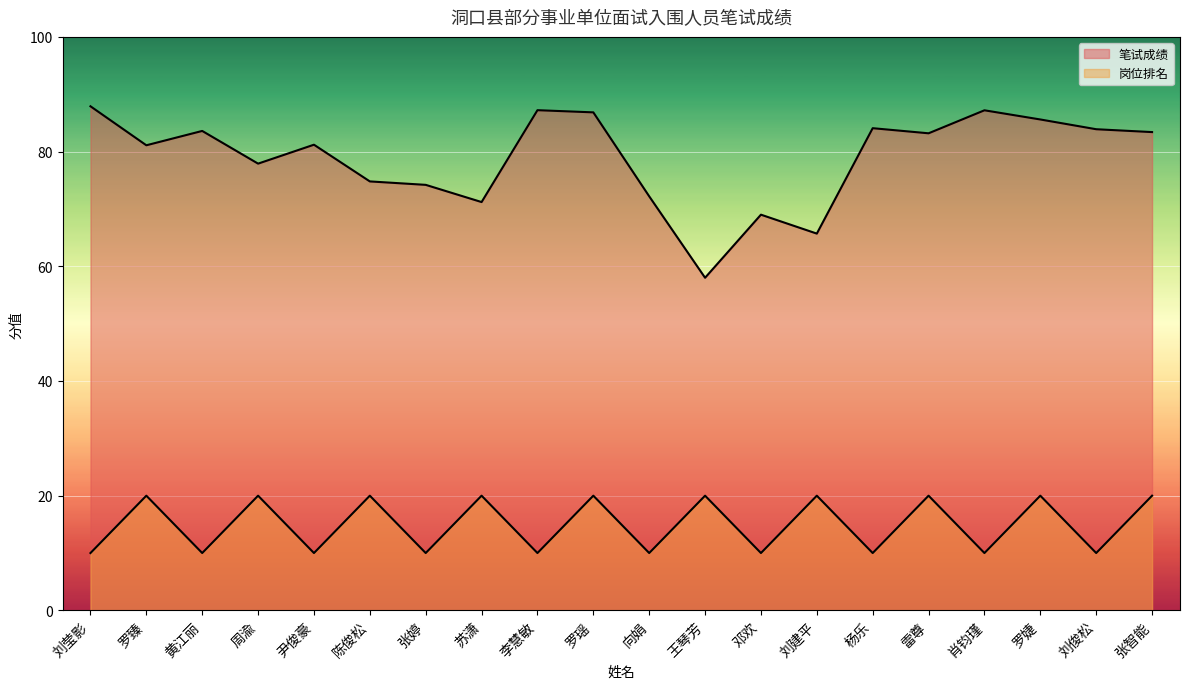

True or false: 岗位排名 and 笔试成绩 intersect in this chart.

False